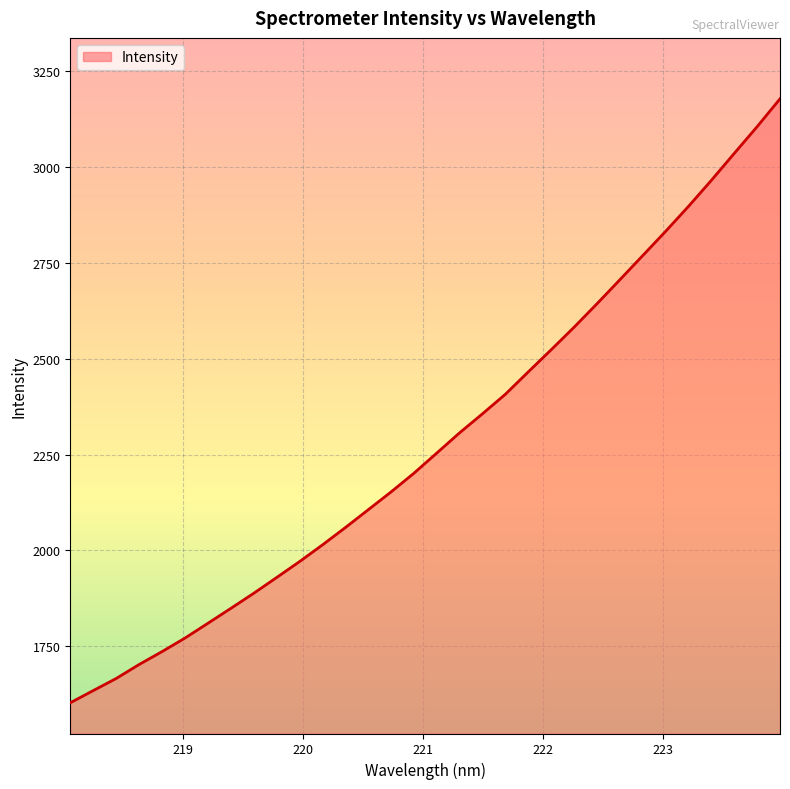

What is the difference between the maximum and minimum values?

1575.4